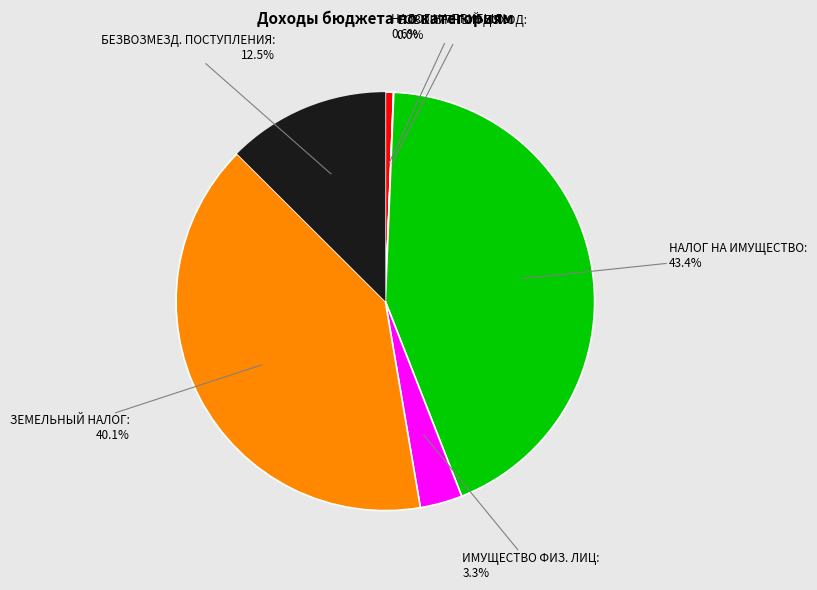

Is there a majority slice in this chart?

No